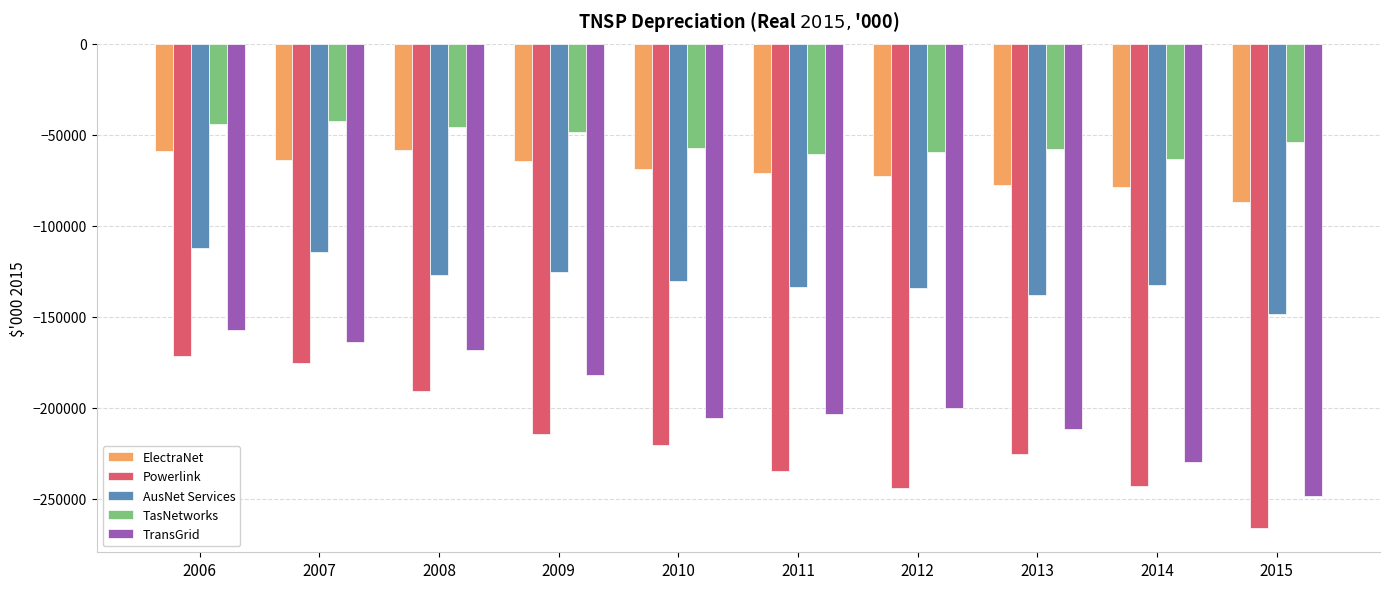

True or false: TransGrid has a value of -243874.3 at 2009.

False